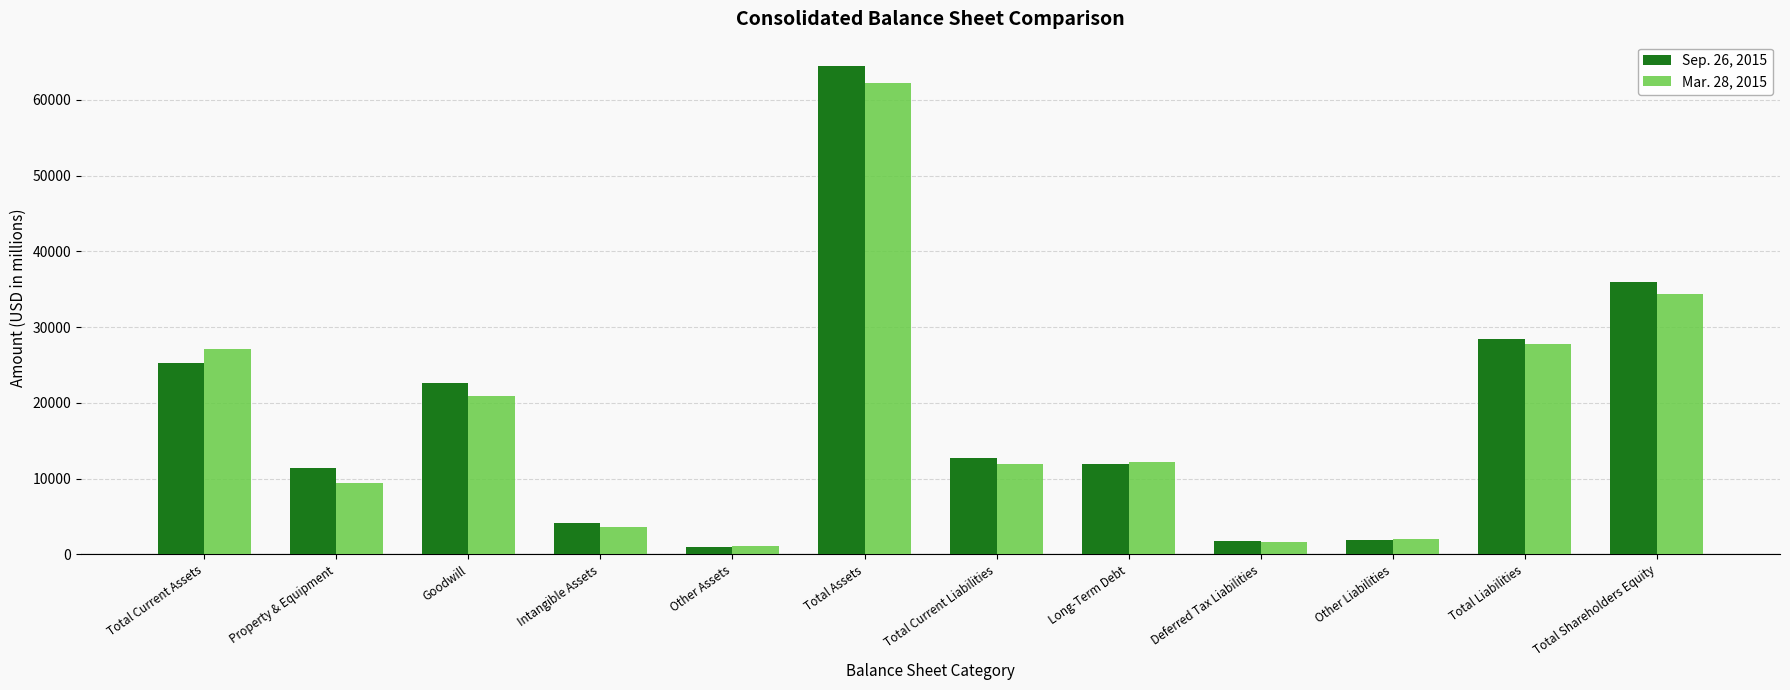

Which category has the highest value in the Sep. 26, 2015 series?

Total Assets